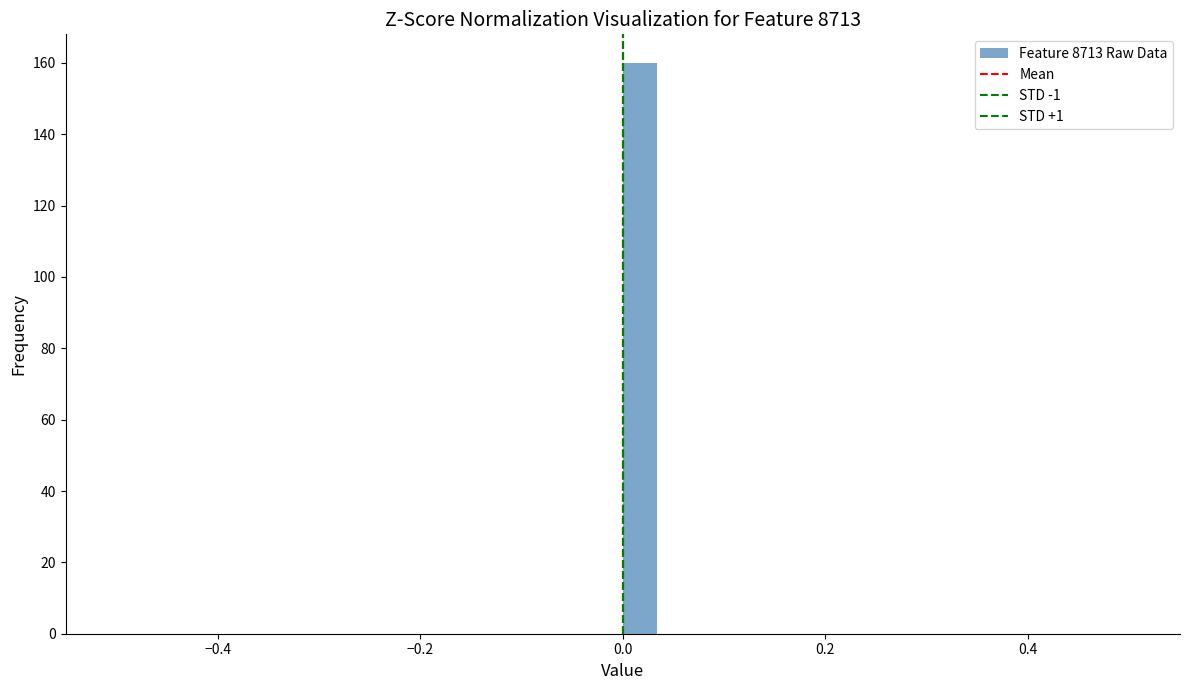

Read against the x-axis, roughly where is the centre of the tallest bar?

0.02